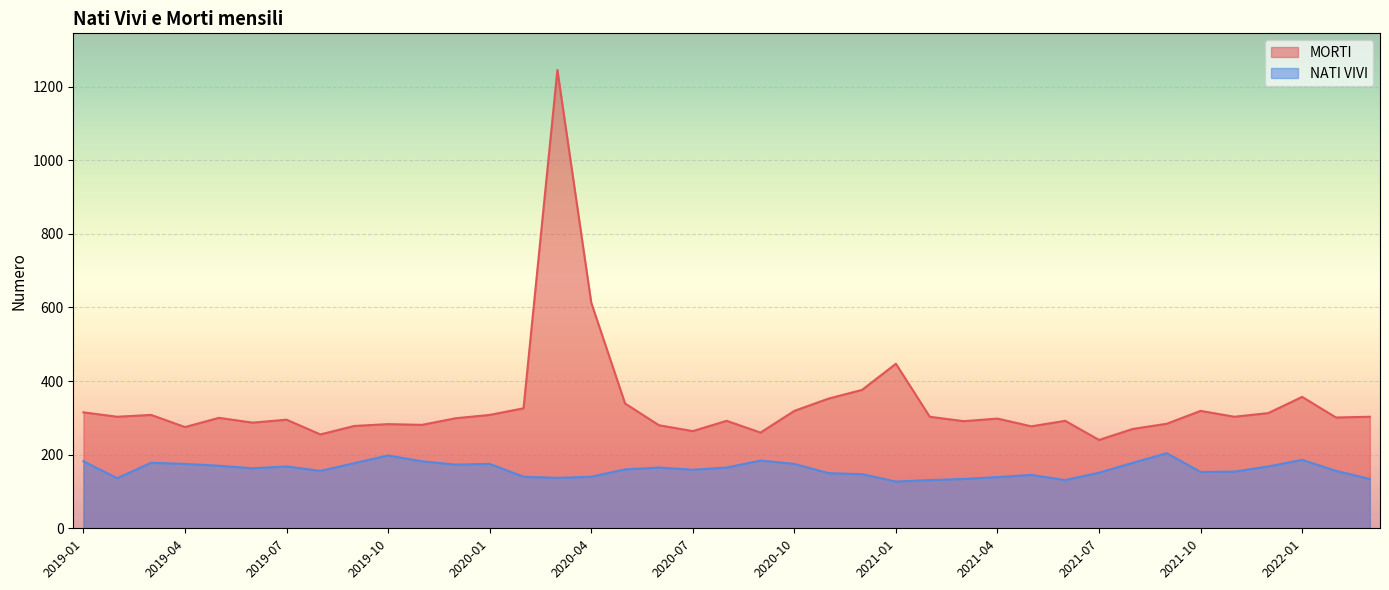

What is the label of the 12th point from the right?

2021-04